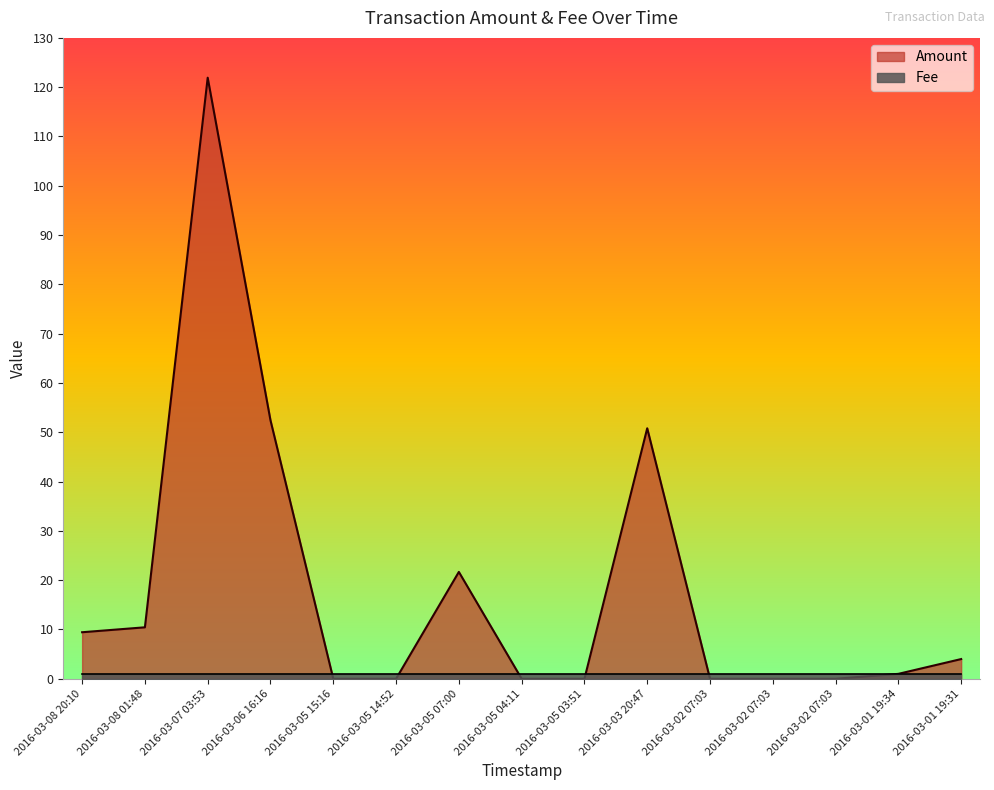

Which category has the highest value across all series?

2016-03-07 03:53